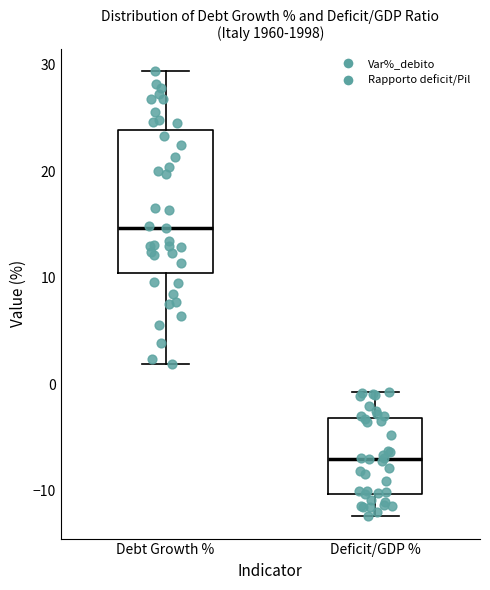

Reading left to right, read every box against the y-axis: the position of its median line, the range the box covers, and the ends of its whiskers. The values are not printed on the chart, so give them approximately, as read against the axis.

Debt Growth %: median 15, box 10 to 24, whiskers 2 to 29
Deficit/GDP %: median -7, box -10 to -3, whiskers -12 to -1